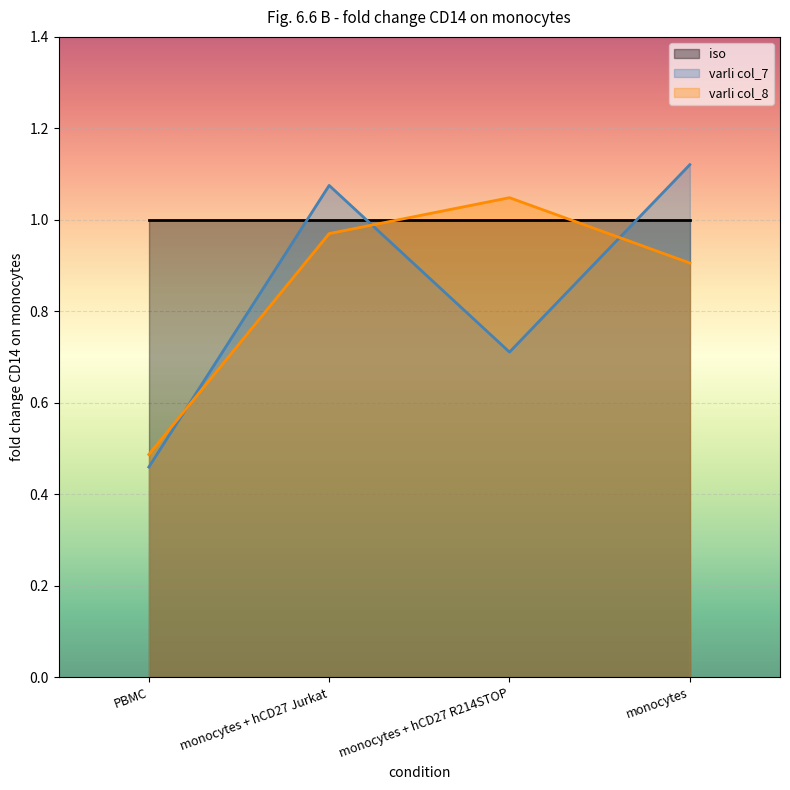

How many lines are shown in the chart?

3